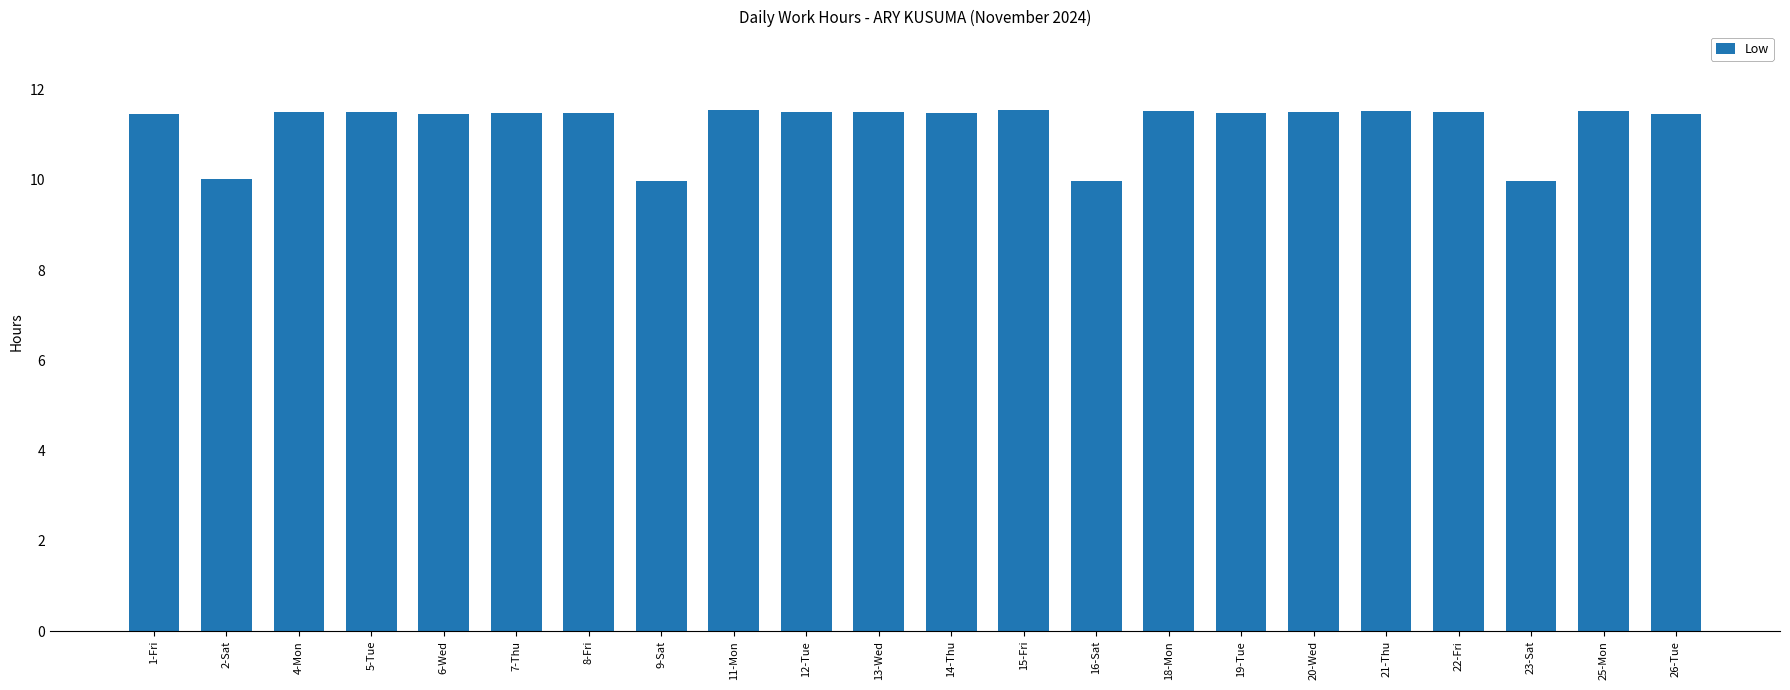

What is the smallest value displayed?

10.0